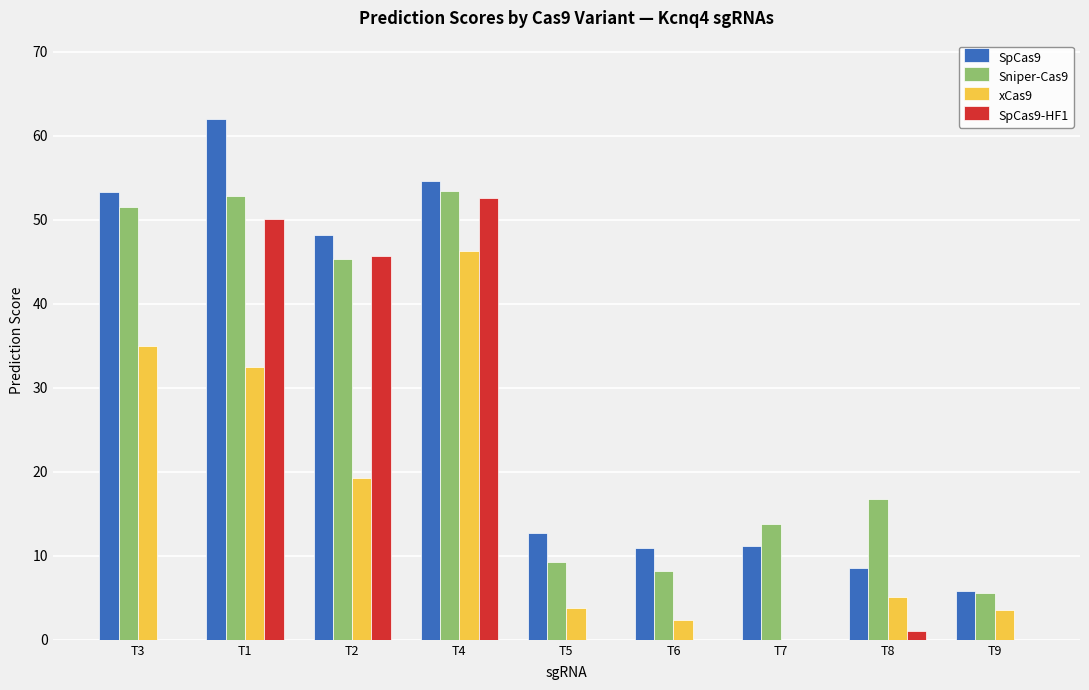

What is the average value of the xCas9 series?

16.4